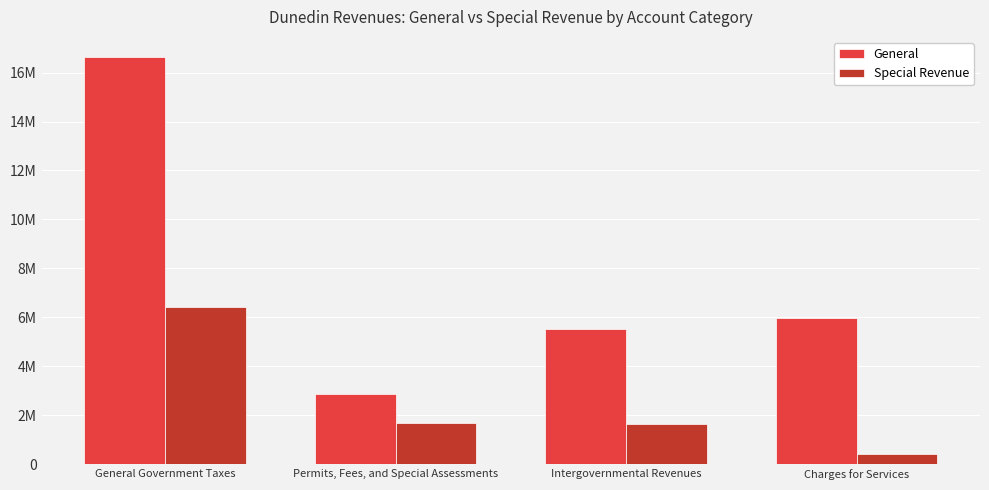

What are all the series names shown in the legend?

General, Special Revenue